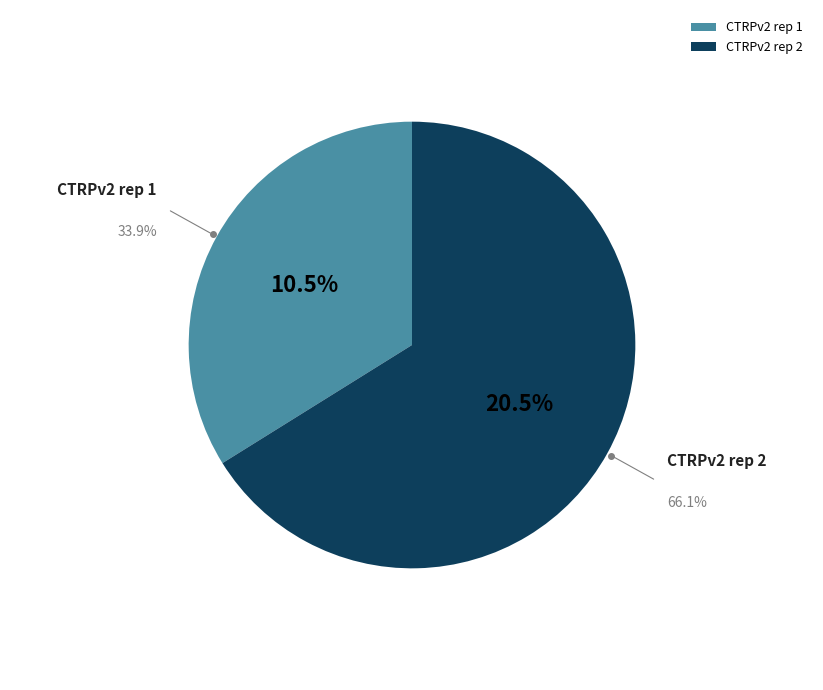

Is there any slice that represents more than half of the pie?

Yes